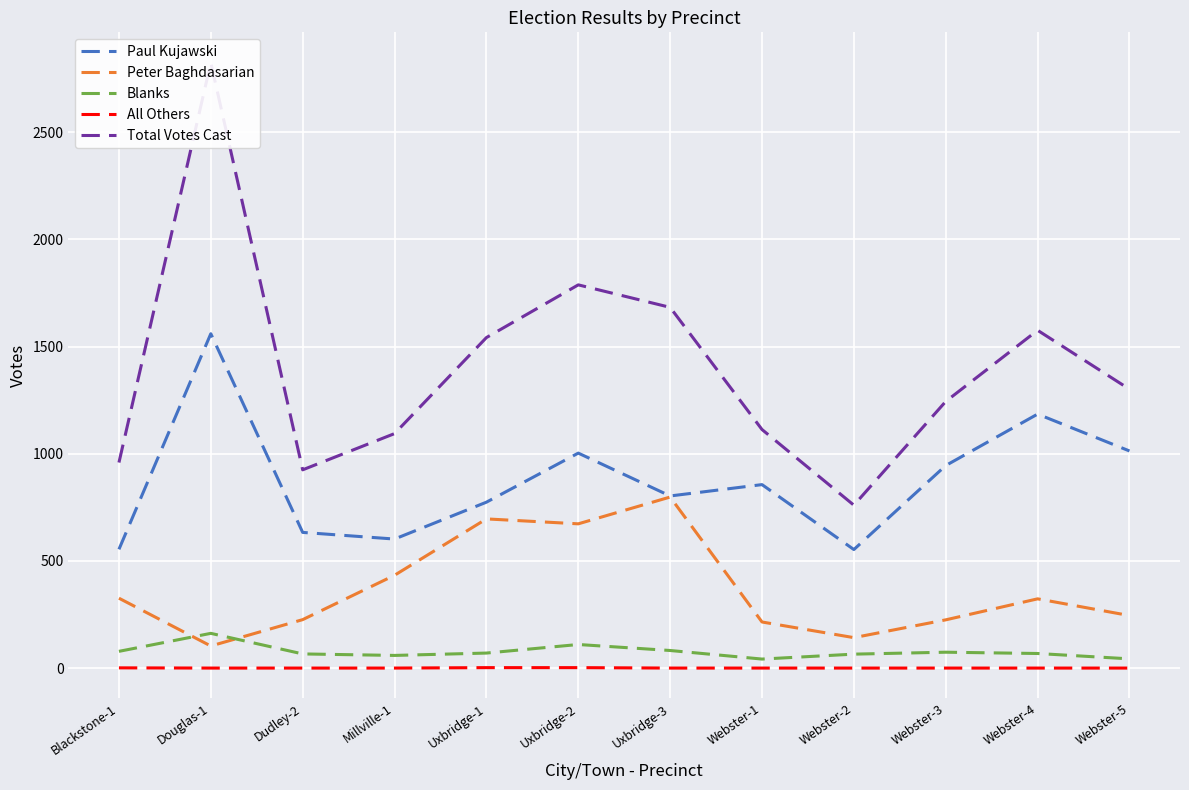

True or false: Paul Kujawski and Peter Baghdasarian intersect in this chart.

False